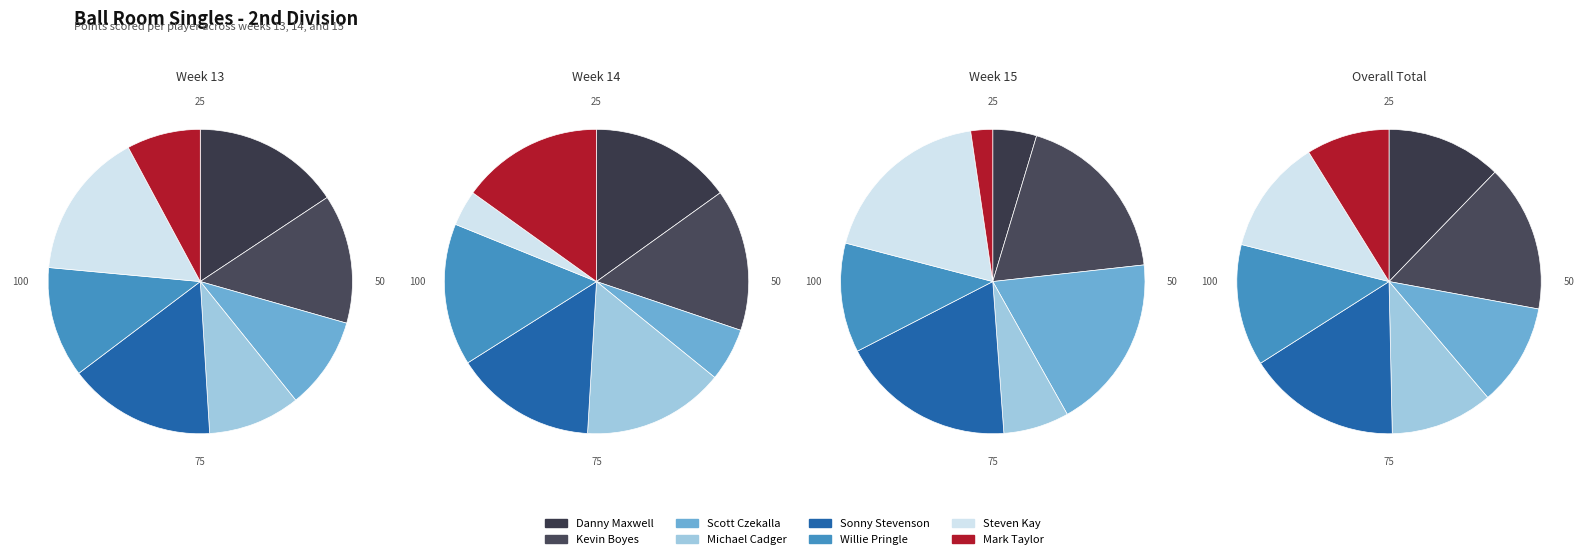

Which series changed the most between Scott Czekalla and Sonny Stevenson?

Week 14